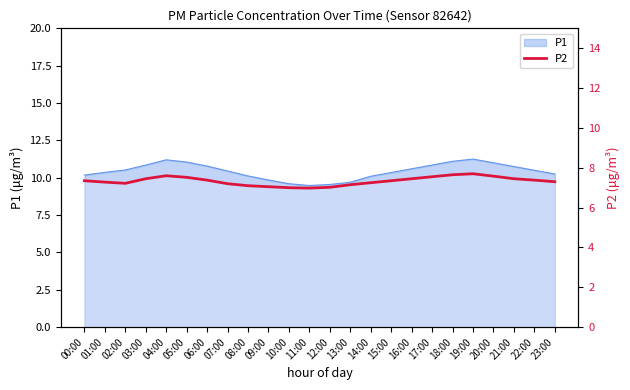

What is the smallest value displayed?

7.0